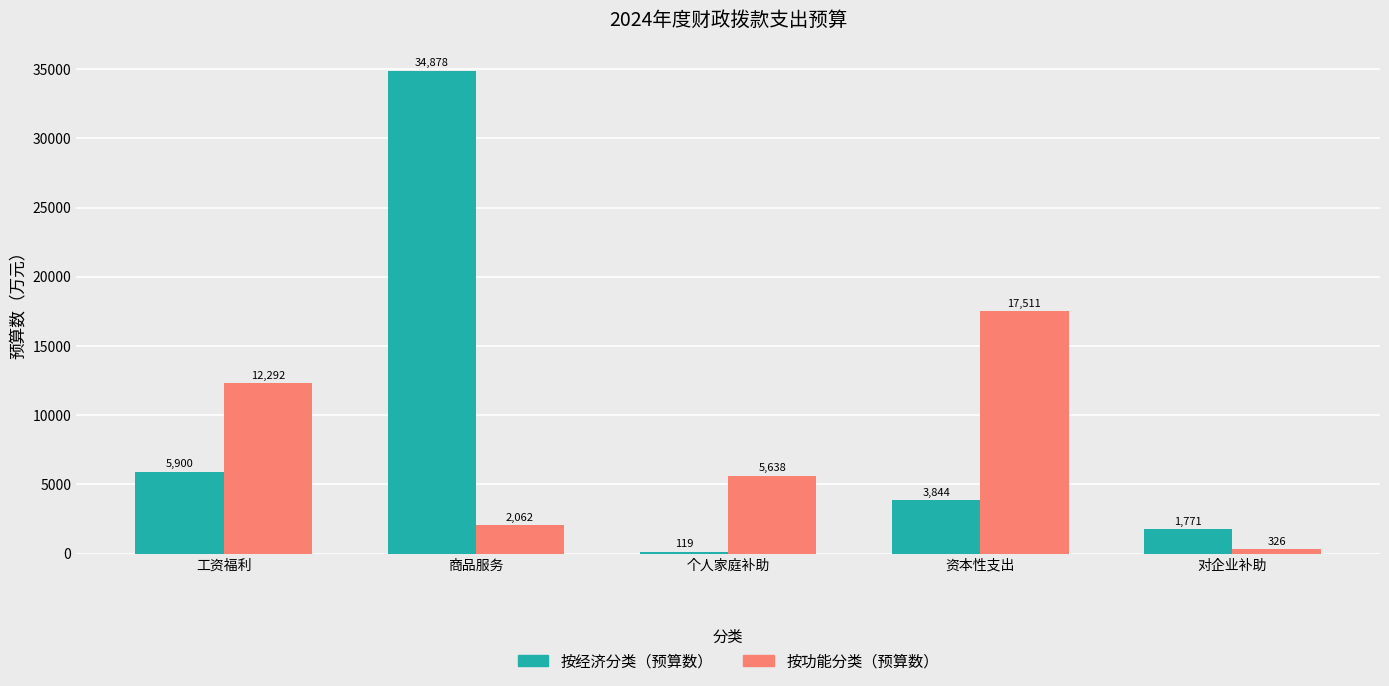

Which series has the largest total across all categories?

按经济分类（预算数）